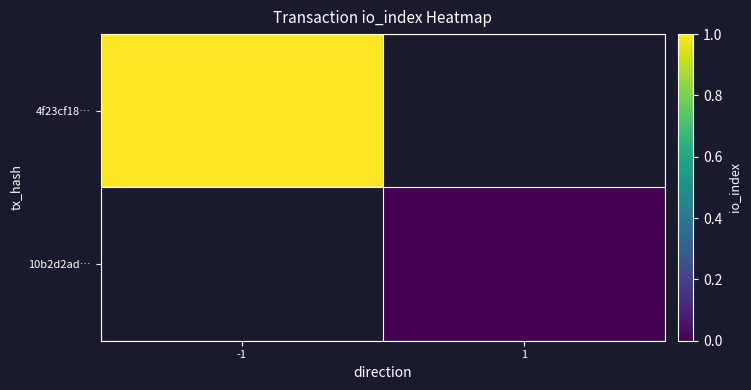

True or false: 4f23cf18… has a value of 1.0 at -1.

True